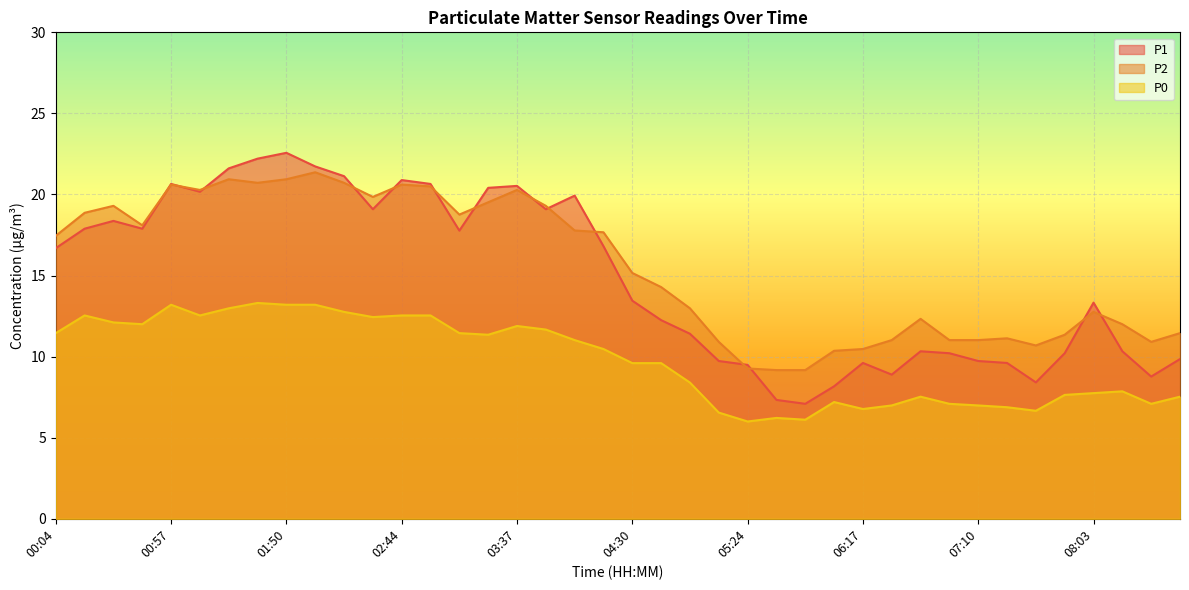

Rank the categories by P2 value from lowest to highest.

05:37, 05:50, 05:24, 06:04, 06:17, 07:37, 05:10, 08:30, 06:30, 06:57, 07:10, 07:24, 07:50, 08:43, 08:17, 06:44, 08:03, 04:57, 04:44, 04:30, 00:04, 04:17, 04:04, 00:44, 03:10, 00:17, 00:30, 03:50, 03:24, 02:30, 01:10, 03:37, 02:57, 00:57, 02:44, 01:37, 02:17, 01:24, 01:50, 02:04